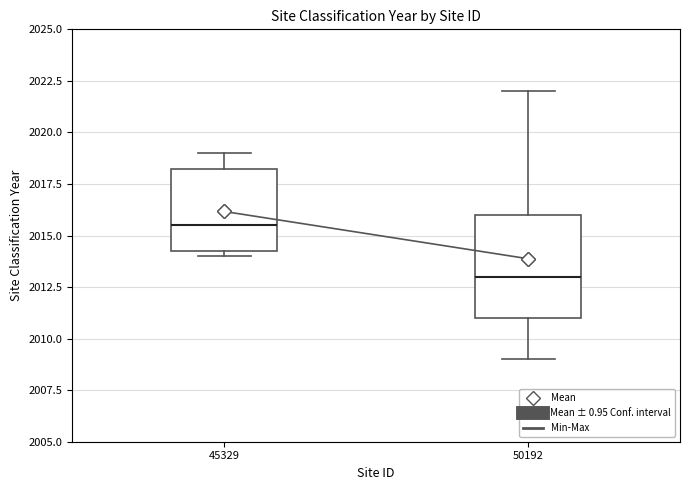

Where is the upper edge of the box at x = 45329 on the y-axis? The values are not printed on the chart, so give them approximately, as read against the axis.

2018.5